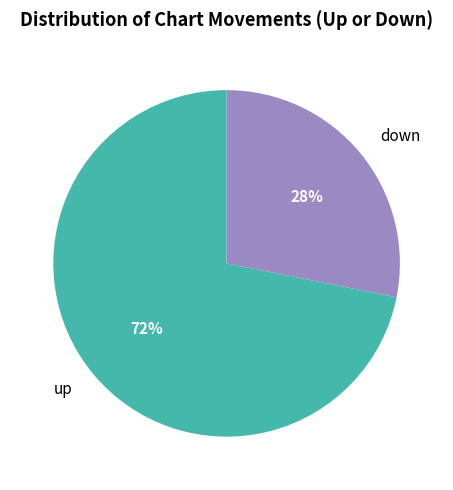

Combined, do down and up account for over 50%?

Yes